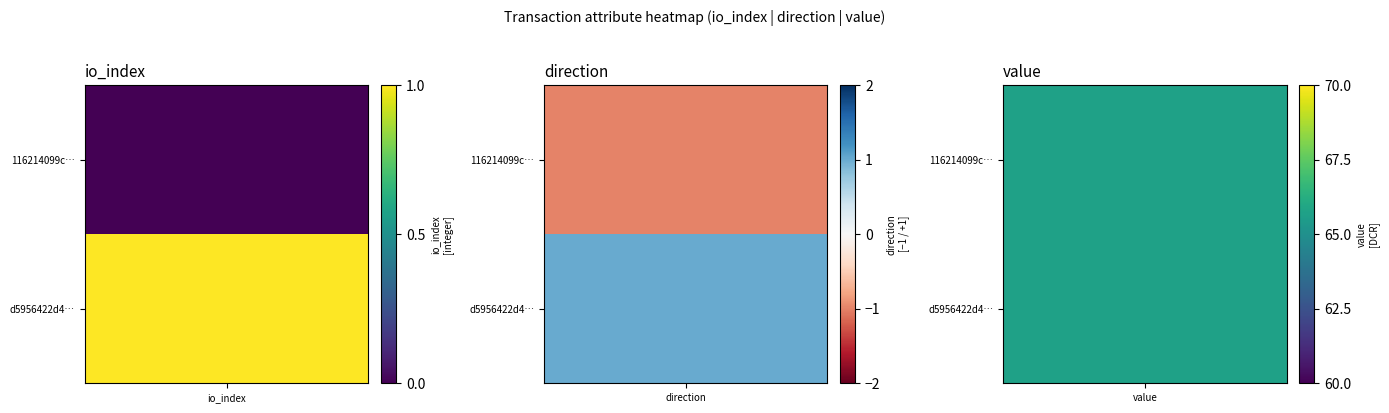

Which label corresponds to the largest value in the chart?

value